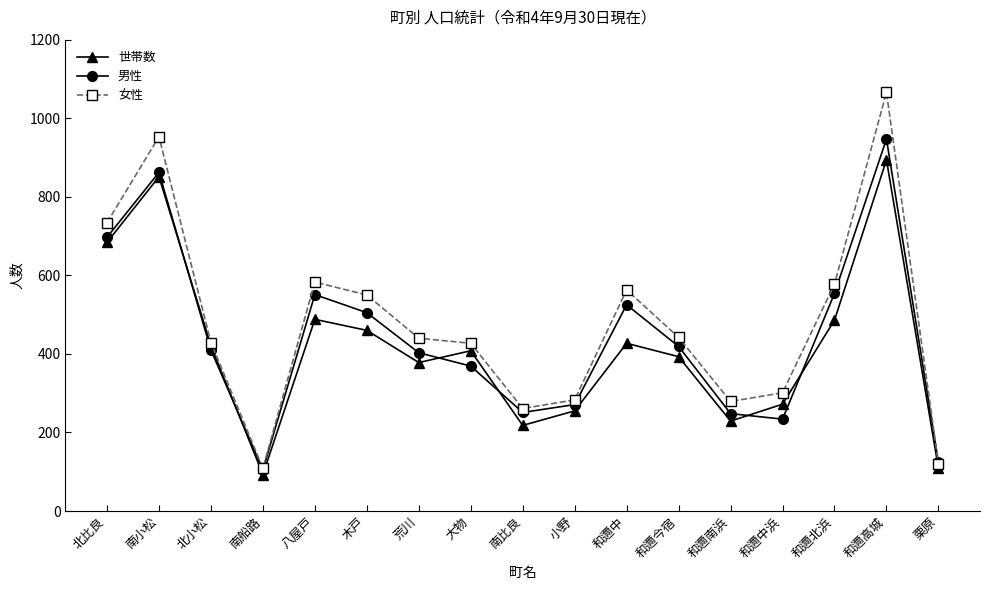

Where do 男性 and 世帯数 first cross each other?

南小松 and 北小松